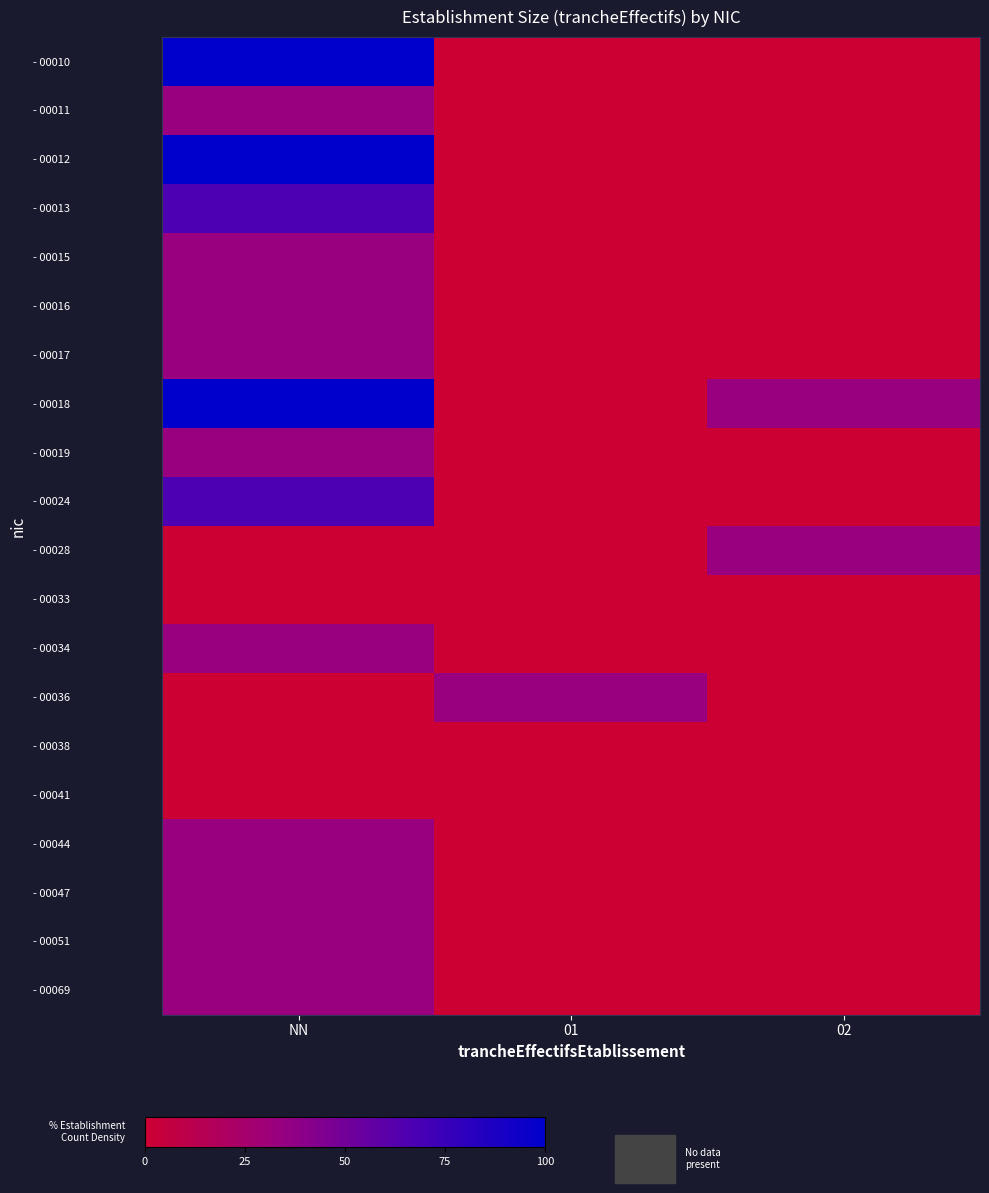

What is the difference between the highest and lowest values at NN?

100.0